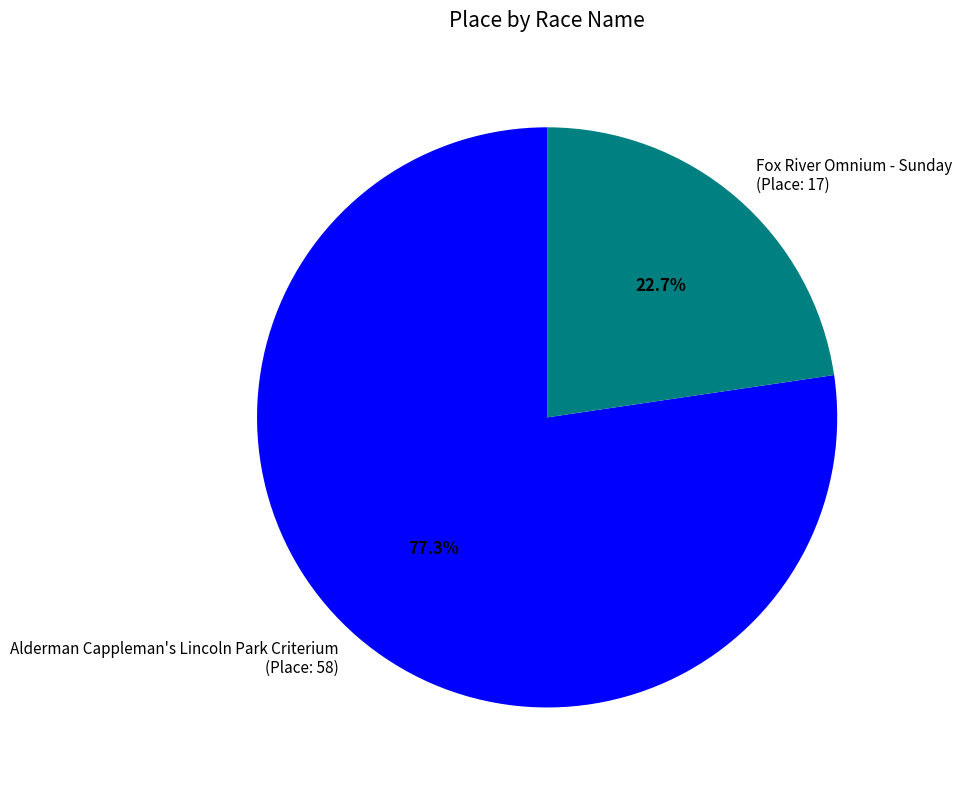

How many slices are in this pie chart?

2